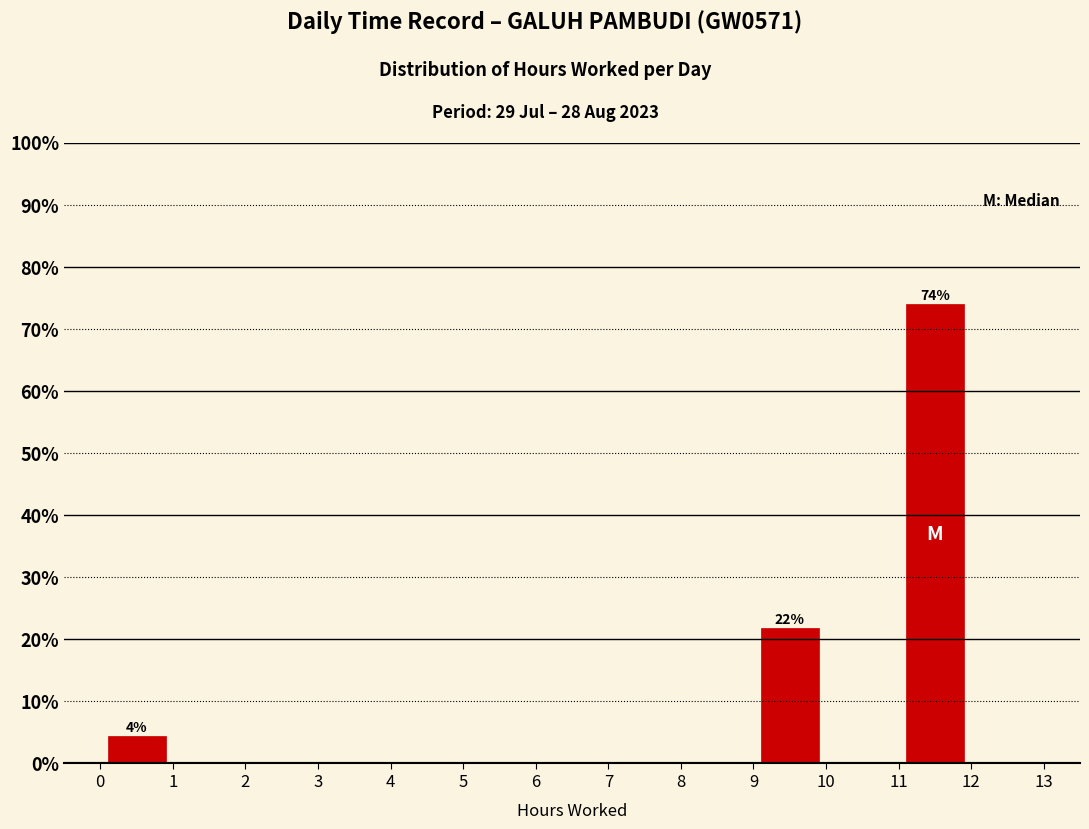

Which range on the x-axis has the tallest bar?

11 to 12